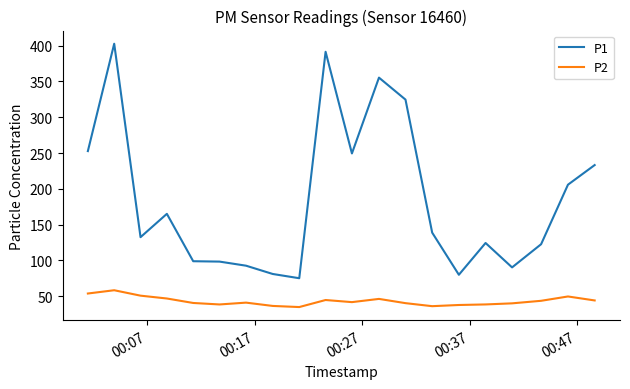

How many lines are shown in the chart?

2